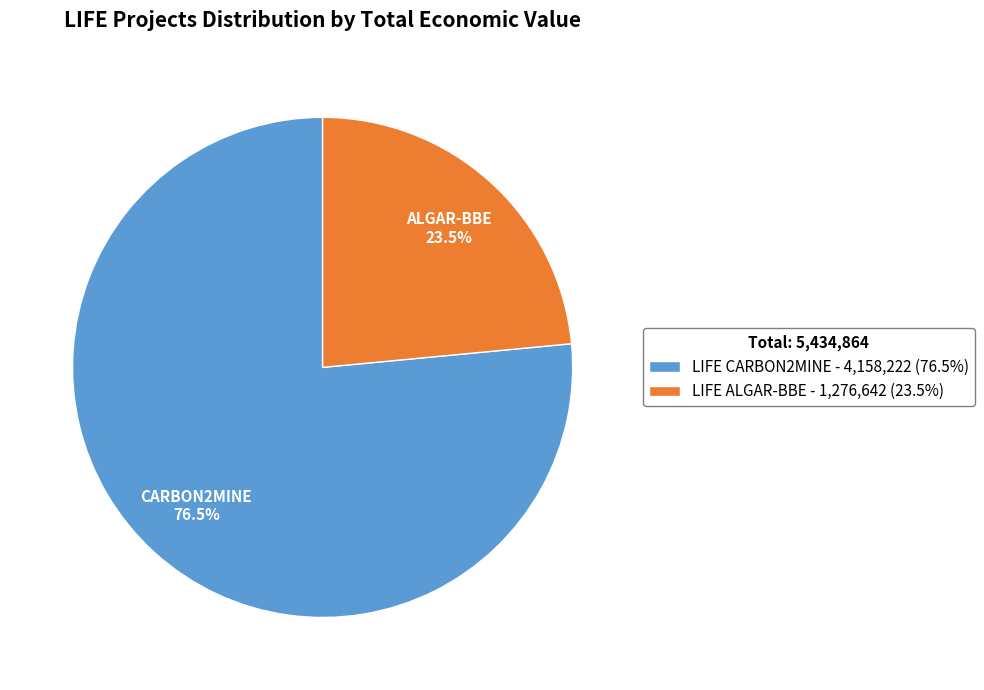

What portion of the pie excludes LIFE CARBON2MINE - 4,158,222 (76.5%)?

23.5%